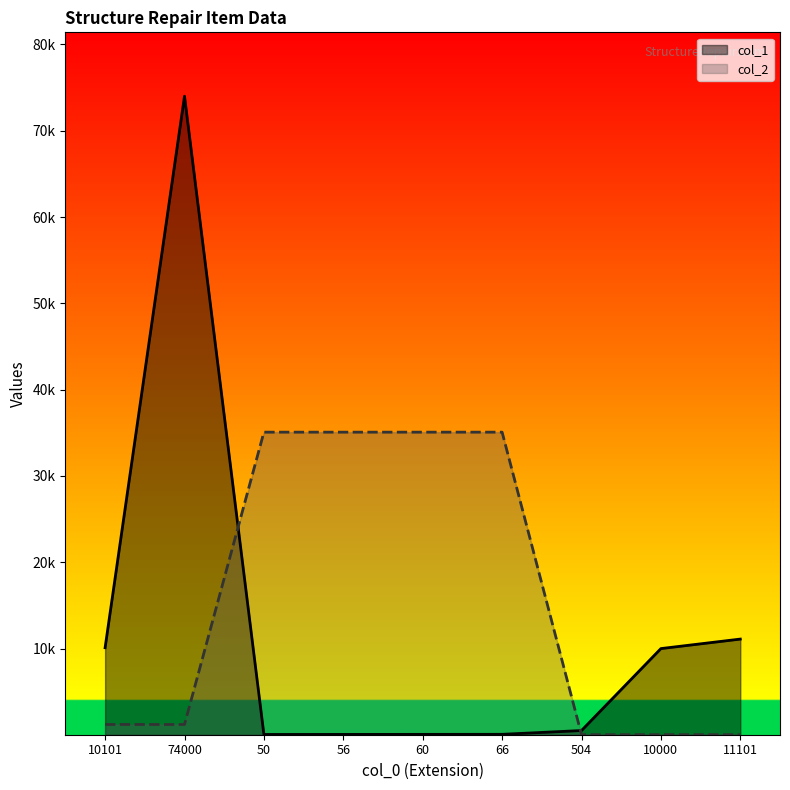

Reading left to right, list all the values displayed in this chart.

col_1: 10101	74000	50	56	60	66	504	10000	11101
col_2: 1208	1205	35075	35075	35075	35075	28	30	25